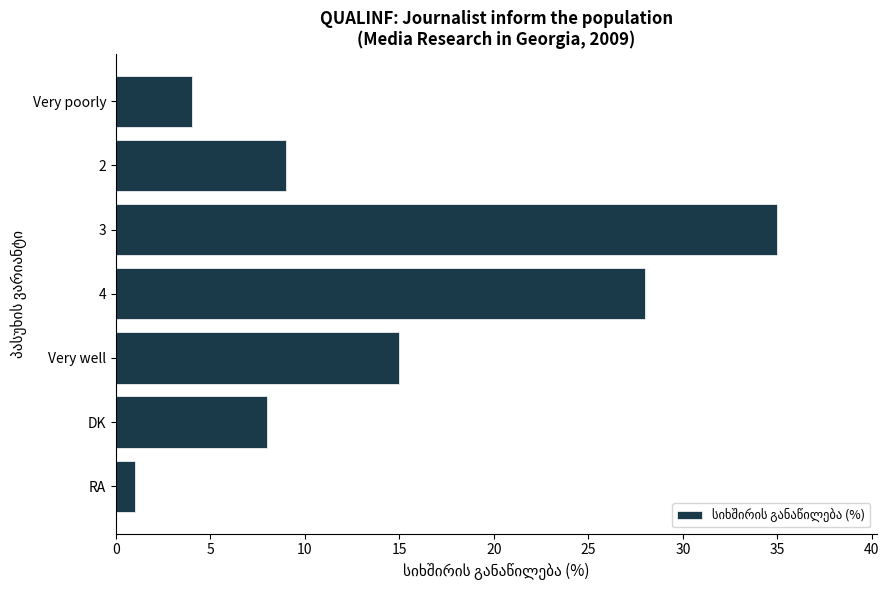

How many bars are there in total?

7